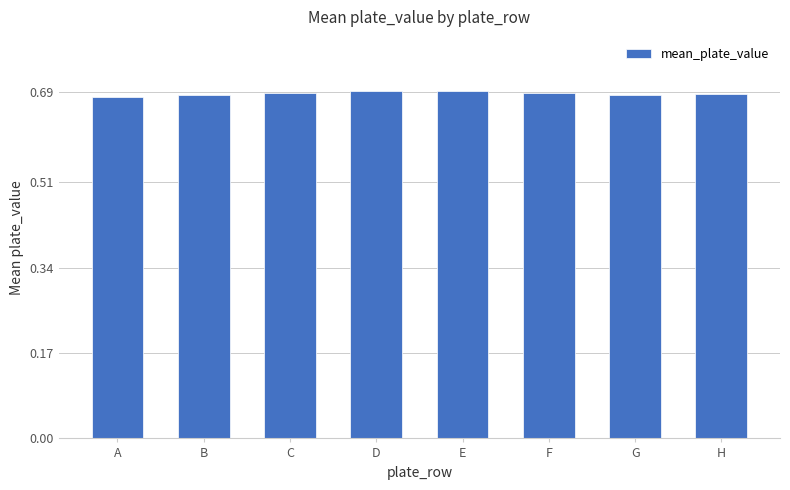

Count the values in the range 0 to 1.

8